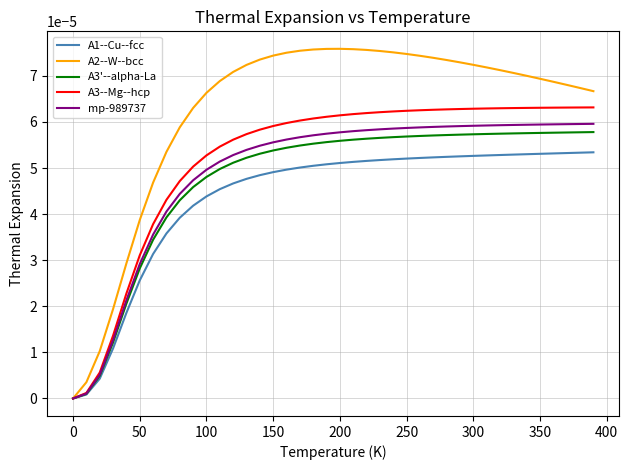

Which series has the largest range (max minus min)?

A2--W--bcc